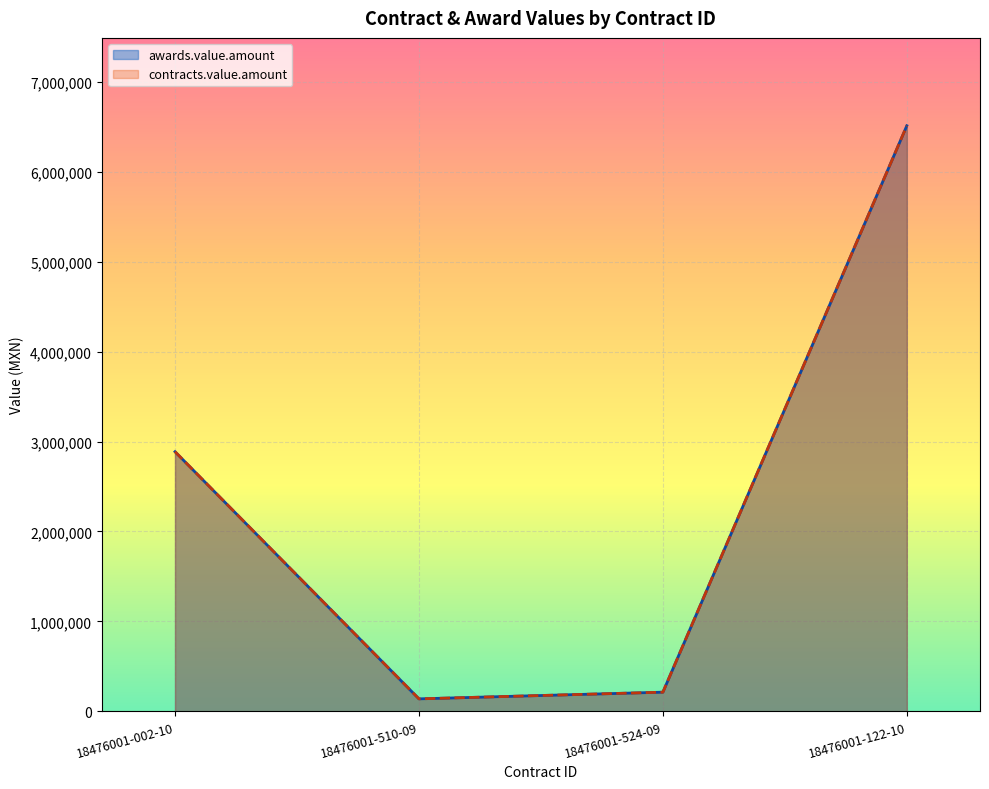

True or false: awards.value.amount and contracts.value.amount intersect in this chart.

False